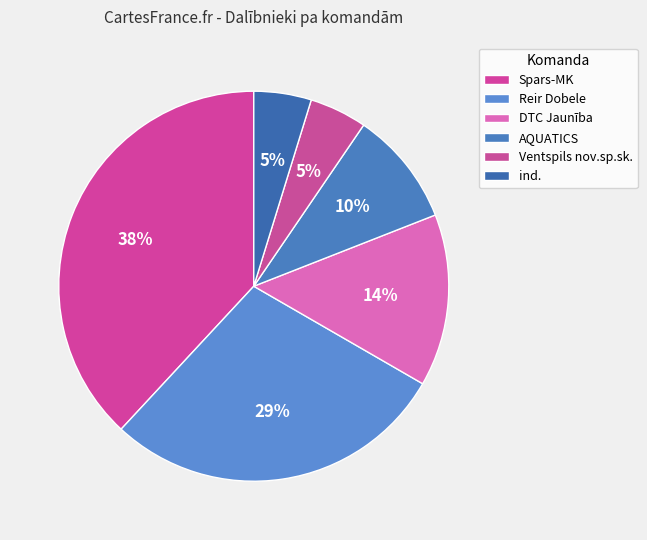

Is there a majority slice in this chart?

No